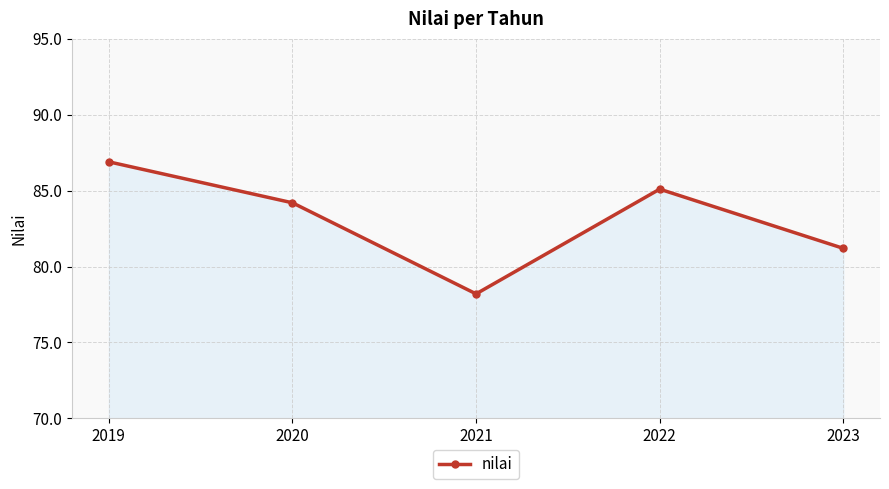

Which category has the lowest value across all series?

2021